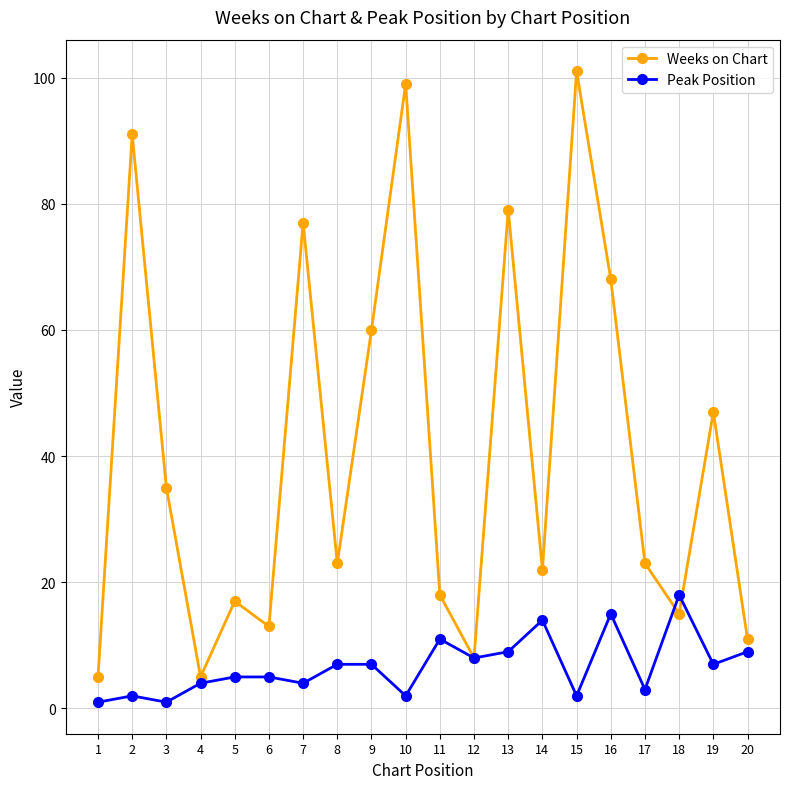

The value of Peak Position at 1 is 1. True or false?

True